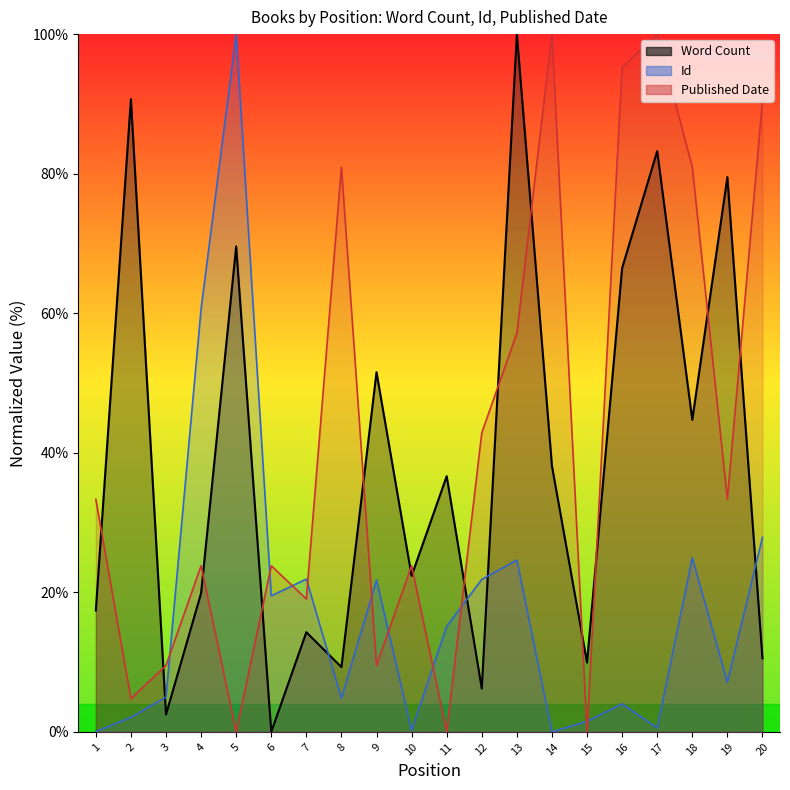

Which series has the widest spread of values?

Word Count